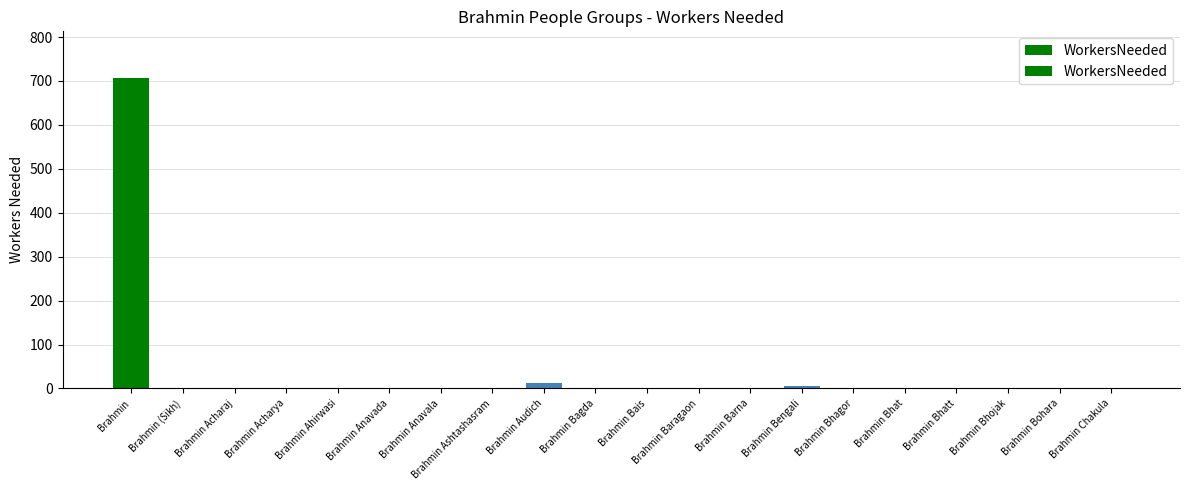

Which category has the highest value across all series?

Brahmin